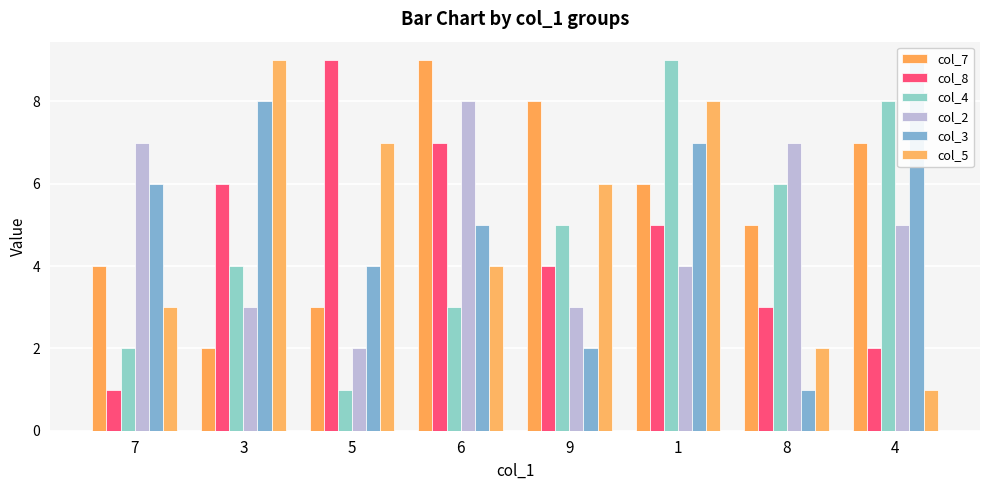

Which series changed the most between 1 and 4?

col_5